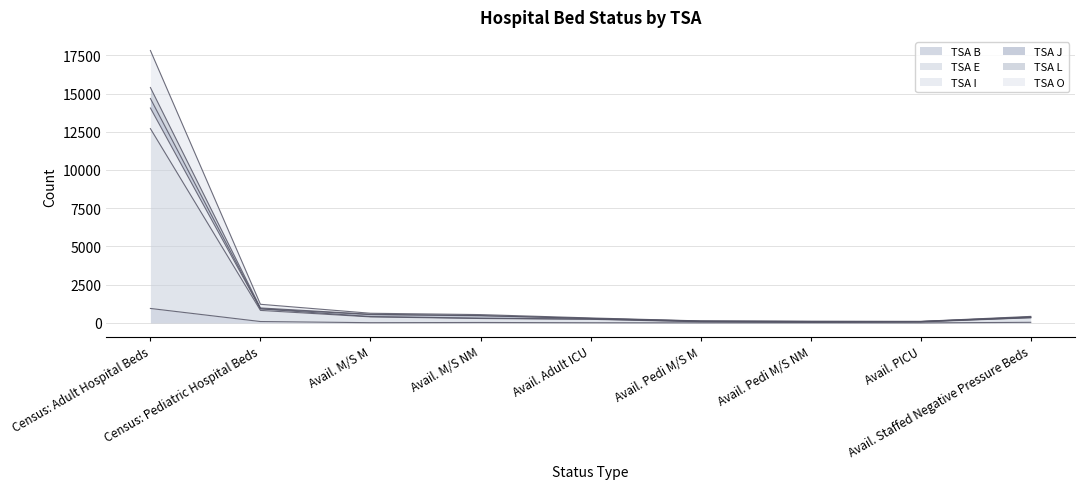

What is the label of the 1st point from the right?

Avail. Staffed Negative Pressure Beds